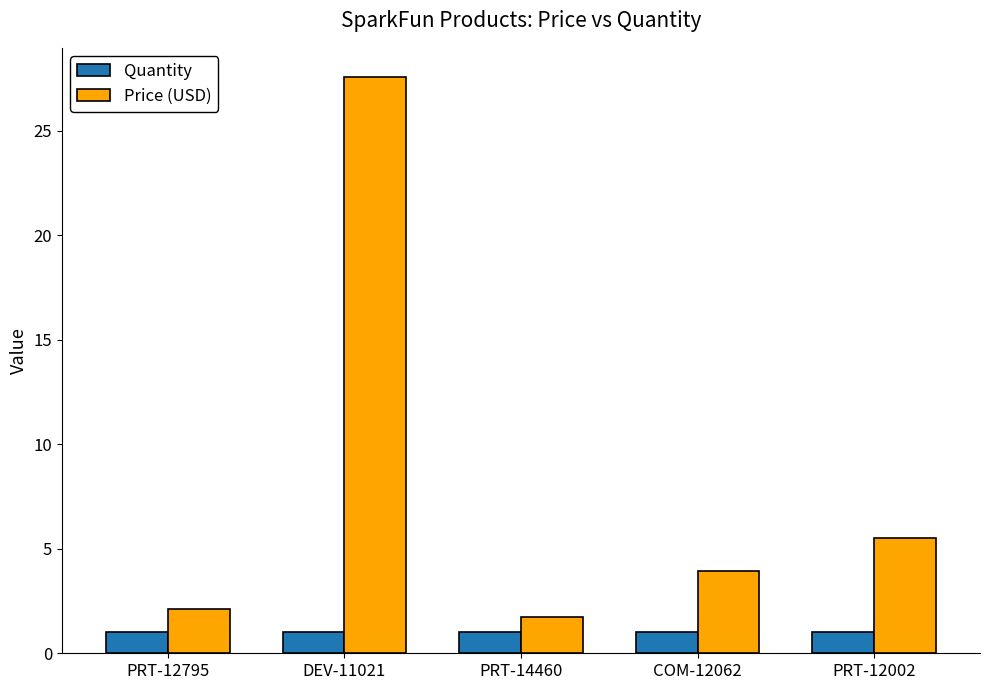

Reading left to right, extract all data points from this chart.

Quantity: PRT-12795=1.0	DEV-11021=1.0	PRT-14460=1.0	COM-12062=1.0	PRT-12002=1.0
Price (USD): PRT-12795=2.1	DEV-11021=27.6	PRT-14460=1.8	COM-12062=4.0	PRT-12002=5.5